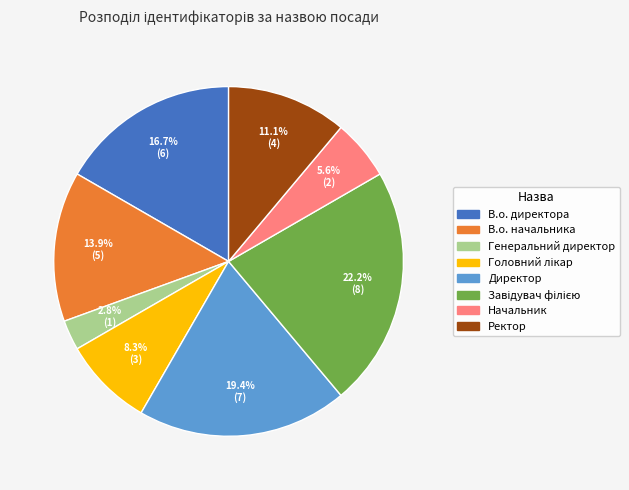

Count the number of slices in the pie.

8